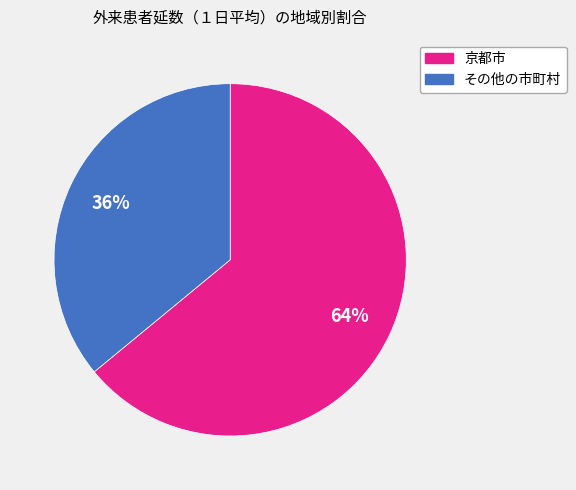

Which slice is the smallest?

その他の市町村